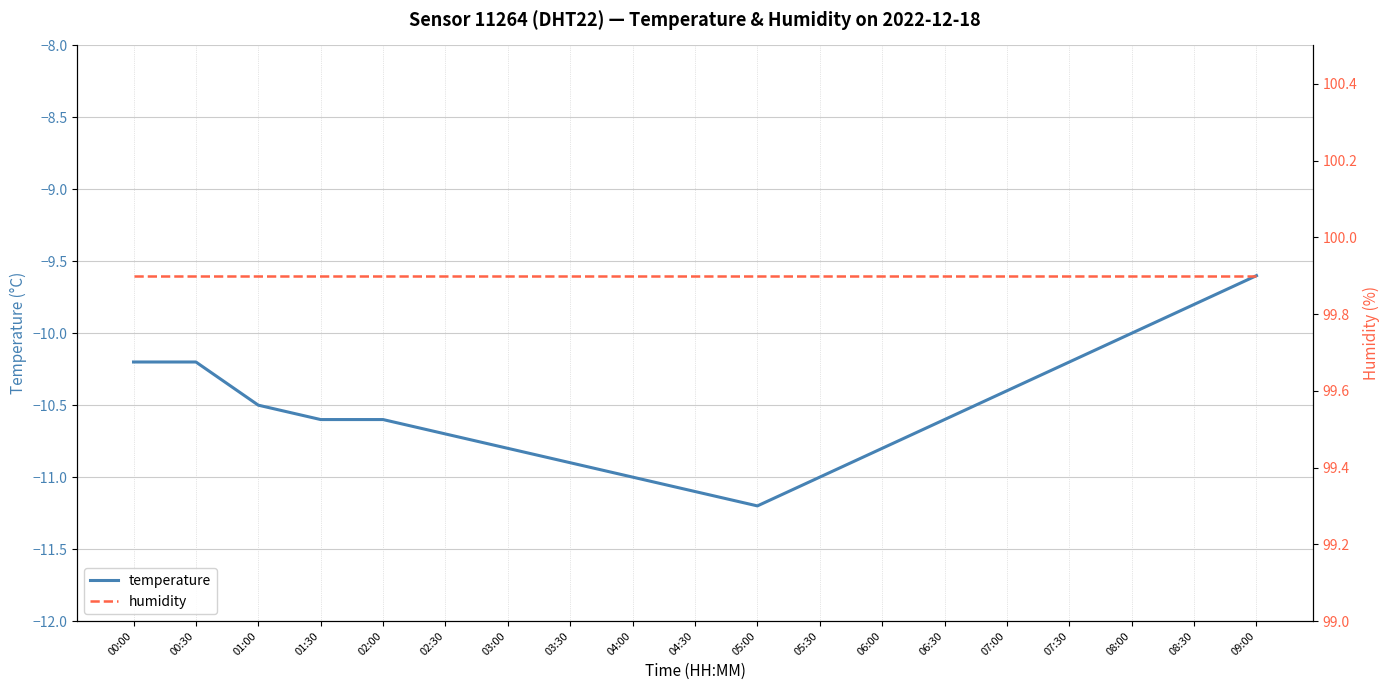

Reading right to left, list all the values displayed in this chart.

temperature: 09:00=-9.6	08:30=-9.8	08:00=-10.0	07:30=-10.2	07:00=-10.4	06:30=-10.6	06:00=-10.8	05:30=-11.0	05:00=-11.2	04:30=-11.1	04:00=-11.0	03:30=-10.9	03:00=-10.8	02:30=-10.7	02:00=-10.6	01:30=-10.6	01:00=-10.5	00:30=-10.2	00:00=-10.2
humidity: 09:00=99.9	08:30=99.9	08:00=99.9	07:30=99.9	07:00=99.9	06:30=99.9	06:00=99.9	05:30=99.9	05:00=99.9	04:30=99.9	04:00=99.9	03:30=99.9	03:00=99.9	02:30=99.9	02:00=99.9	01:30=99.9	01:00=99.9	00:30=99.9	00:00=99.9